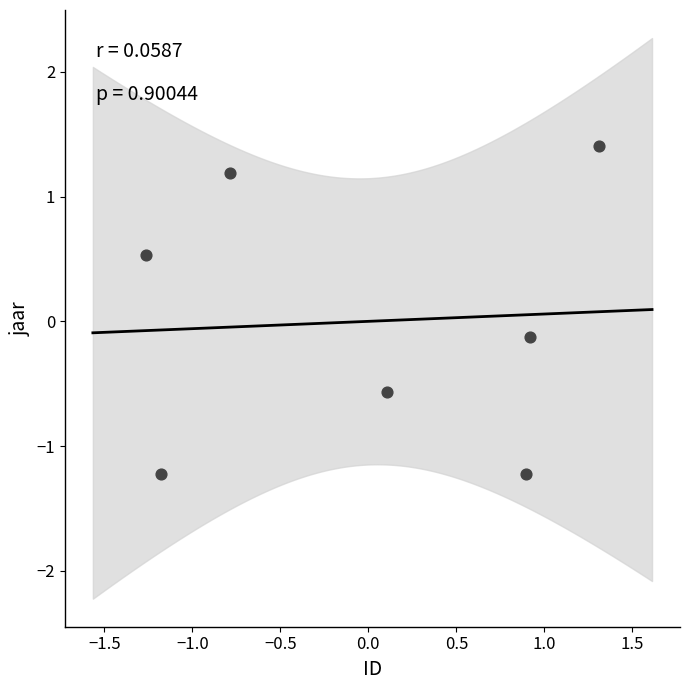

What is the range of Y values (max minus min)?

2.6